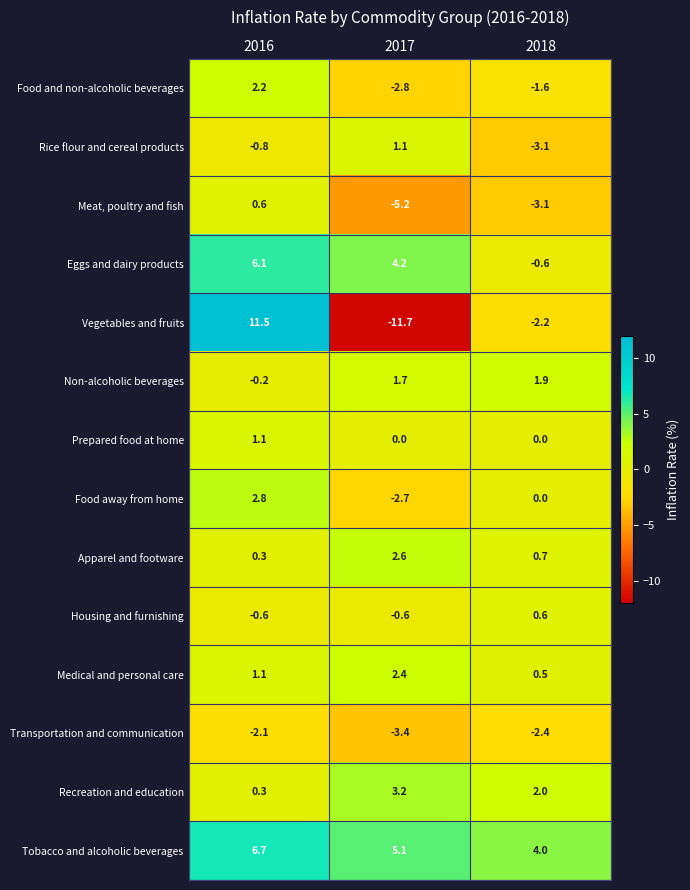

Count the number of data series in this chart.

14